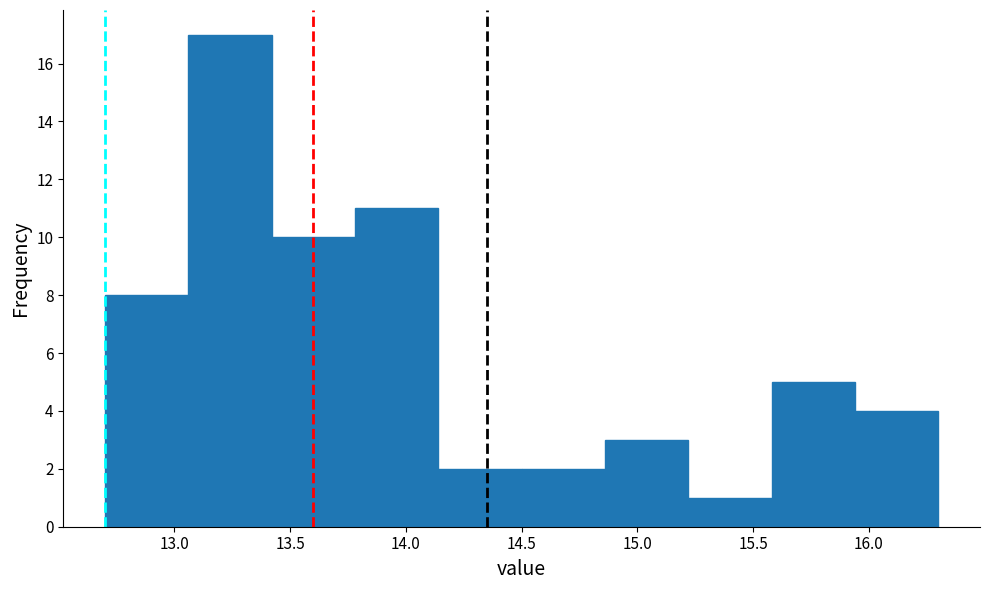

Reading left to right, list every bar in this chart as the range it spans on the x-axis followed by its height. Neither the bar edges nor the heights are printed on the chart, so give them approximately, as read against the axes.

12.70 to 13.06: 8
13.06 to 13.42: 17
13.42 to 13.78: 10
13.78 to 14.14: 11
14.14 to 14.50: 2
14.50 to 14.86: 2
14.86 to 15.22: 3
15.22 to 15.58: 1
15.58 to 15.94: 5
15.94 to 16.30: 4